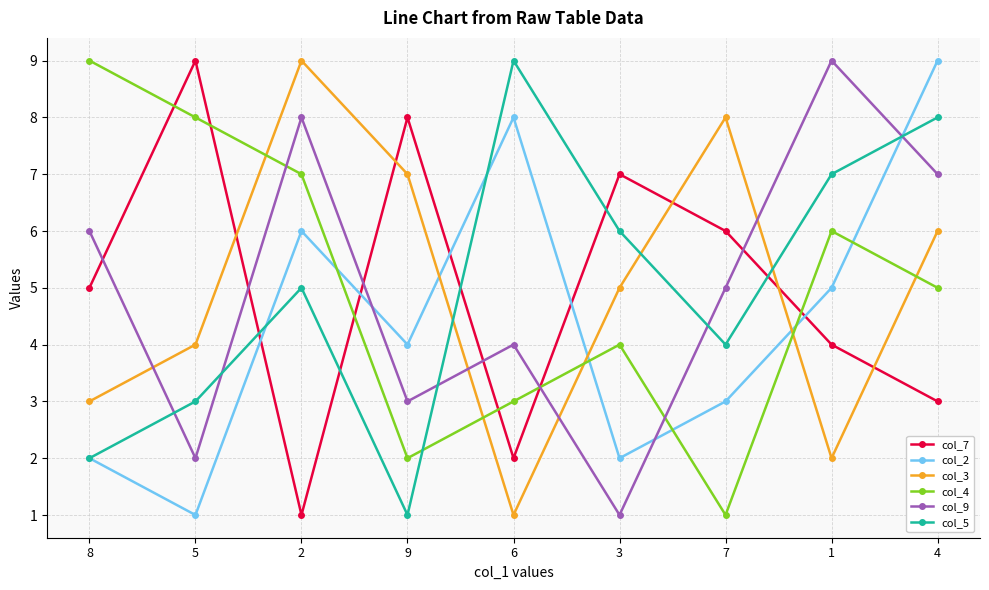

What is the greatest value displayed?

9